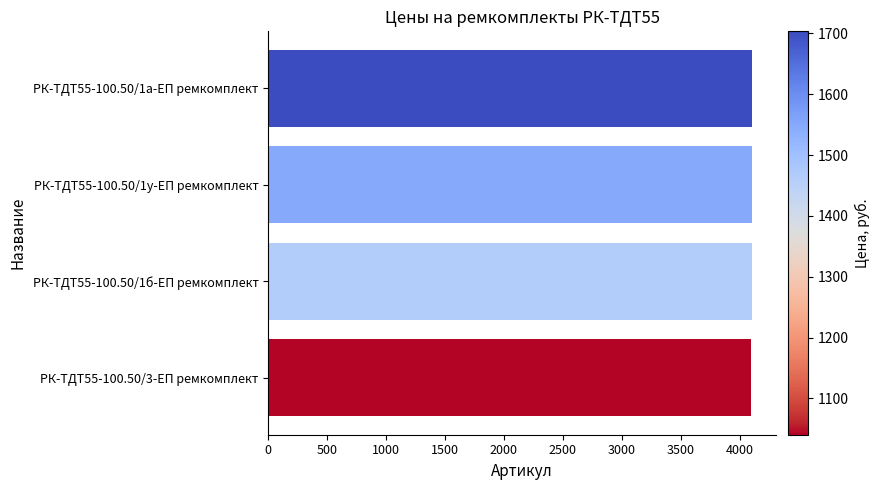

What is the difference between the second highest and minimum values?

2